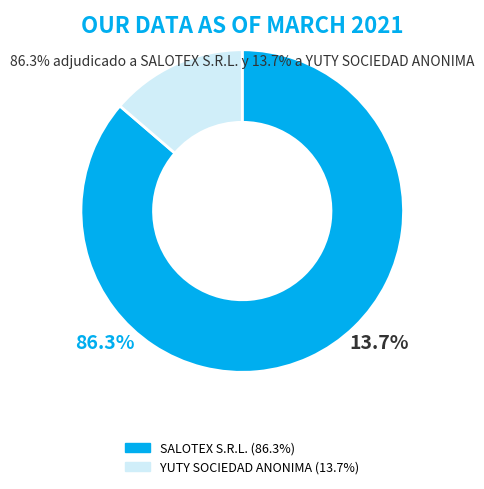

Is there a majority slice in this chart?

Yes